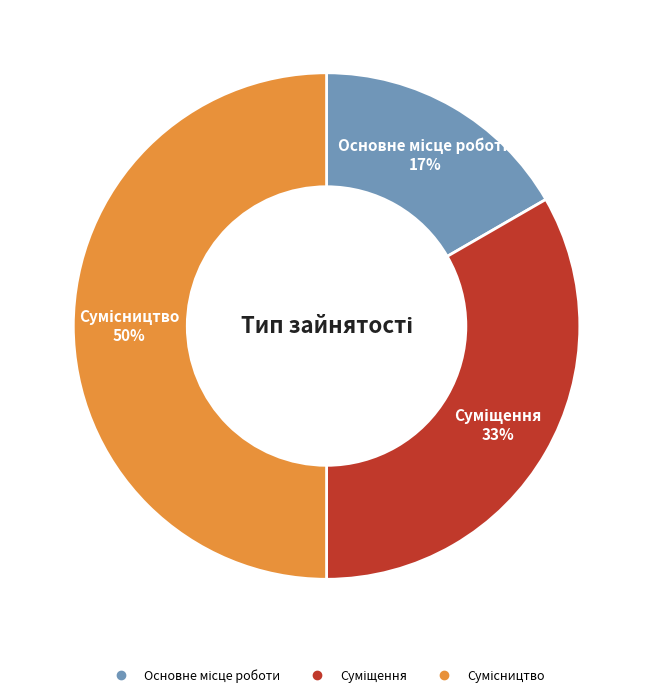

To the nearest percent, what is the difference between the largest and smallest slice percentages?

33%